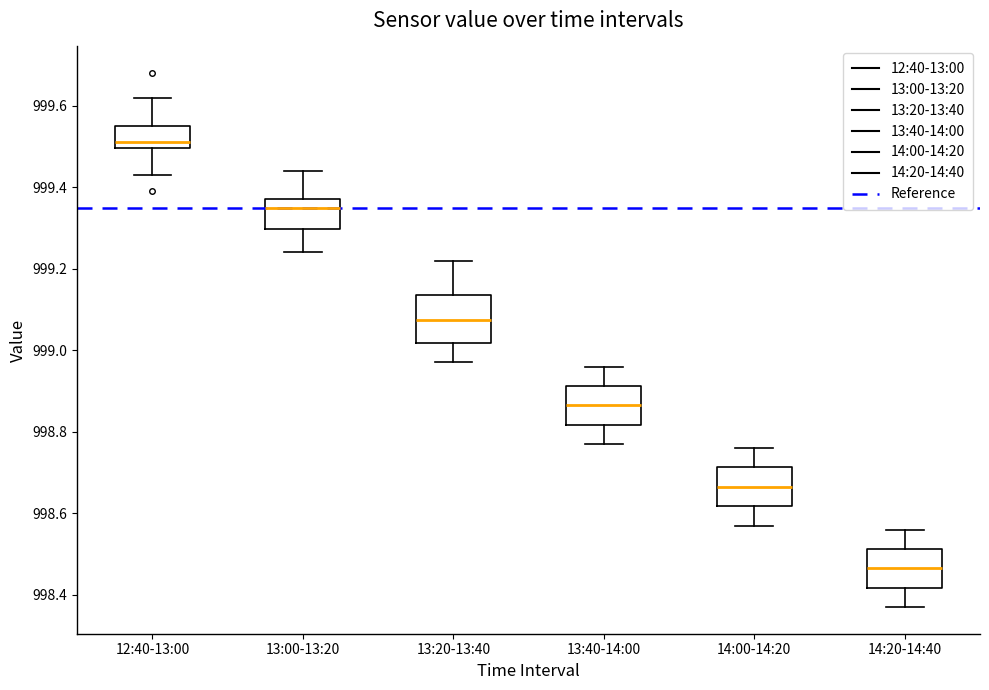

Reading left to right, transcribe this box plot: for each box, give where its median line is, the range the box spans, and where its two whiskers end, as read against the y-axis. The values are not printed on the chart, so give them approximately, as read against the axis.

12:40-13:00: median 999.52, box 999.50 to 999.56, whiskers 999.44 to 999.62
13:00-13:20: median 999.36, box 999.30 to 999.38, whiskers 999.24 to 999.44
13:20-13:40: median 999.08, box 999.02 to 999.14, whiskers 998.98 to 999.22
13:40-14:00: median 998.86, box 998.82 to 998.92, whiskers 998.78 to 998.96
14:00-14:20: median 998.66, box 998.62 to 998.72, whiskers 998.58 to 998.76
14:20-14:40: median 998.46, box 998.42 to 998.52, whiskers 998.38 to 998.56